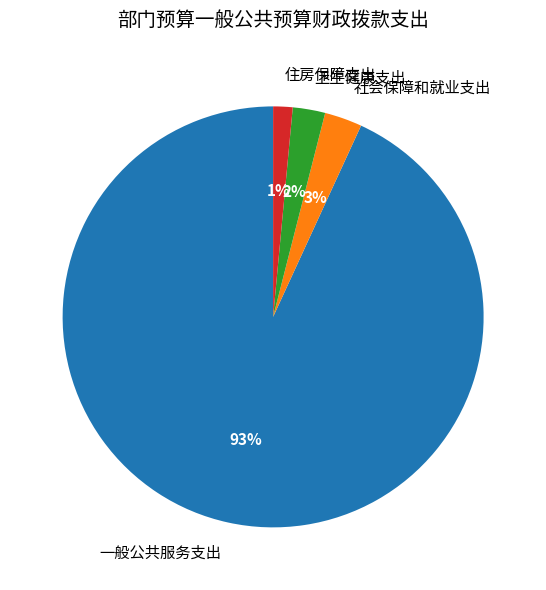

Is it true that 一般公共服务支出 is 99% of the pie?

False